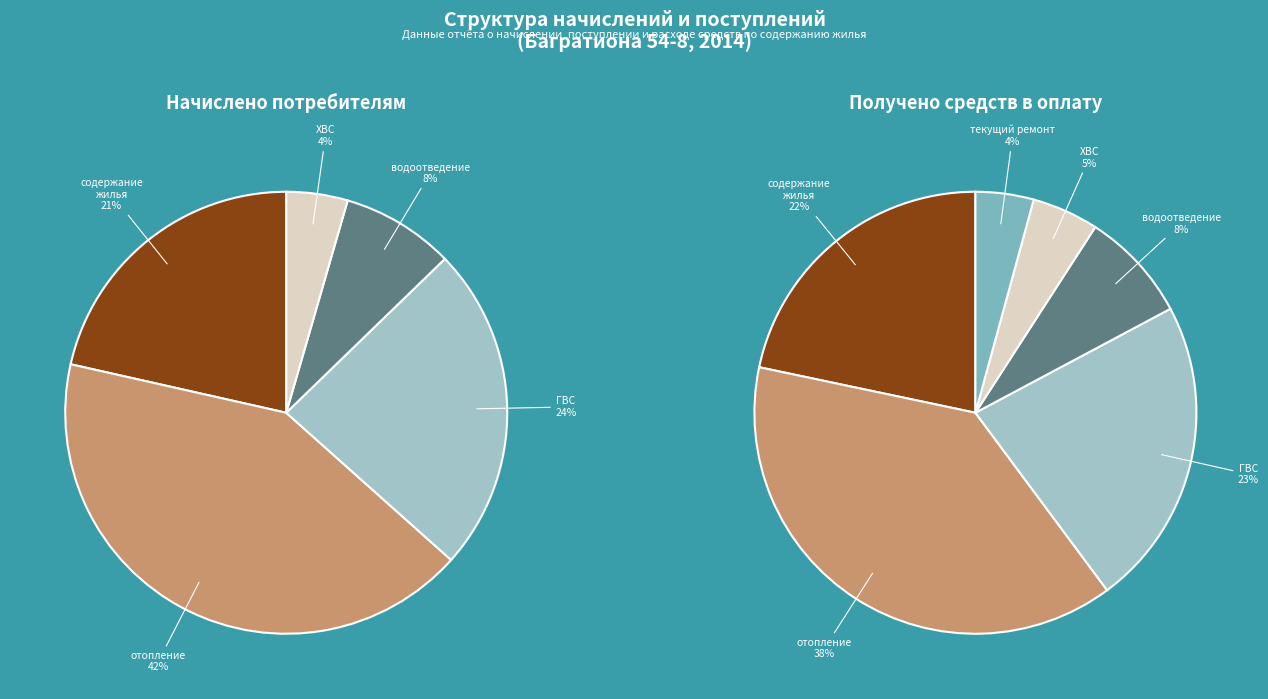

What portion of the pie excludes за содержание жилья?

78.5%